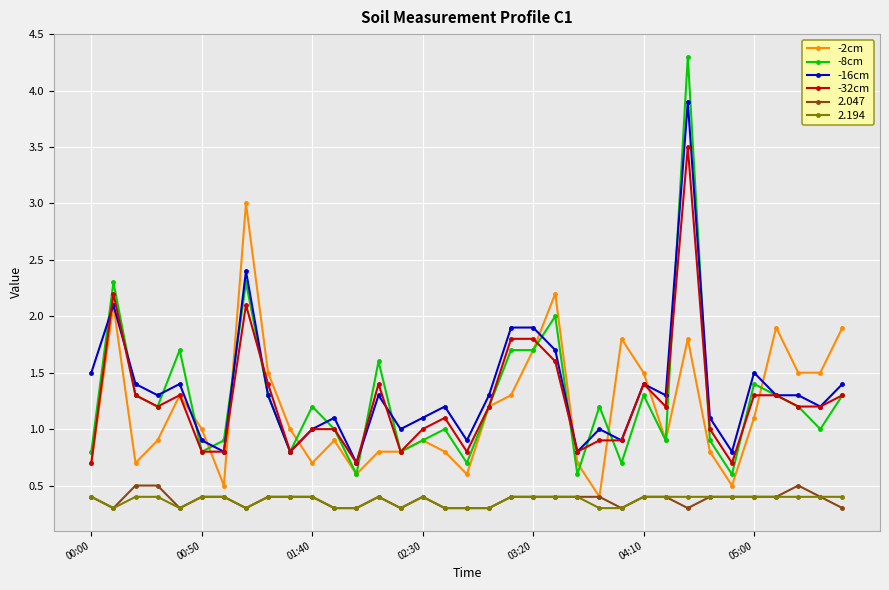

Which series has the widest spread of values?

-8cm